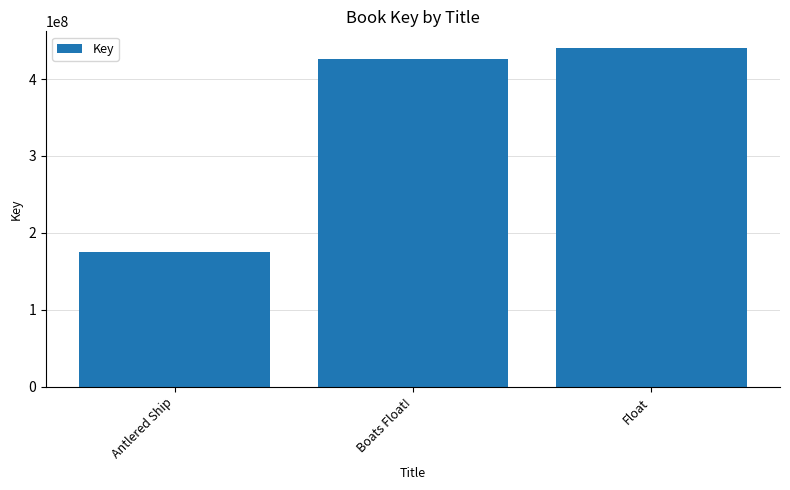

List the labels in order of value, largest first.

Float, Boats Float!, Antlered Ship